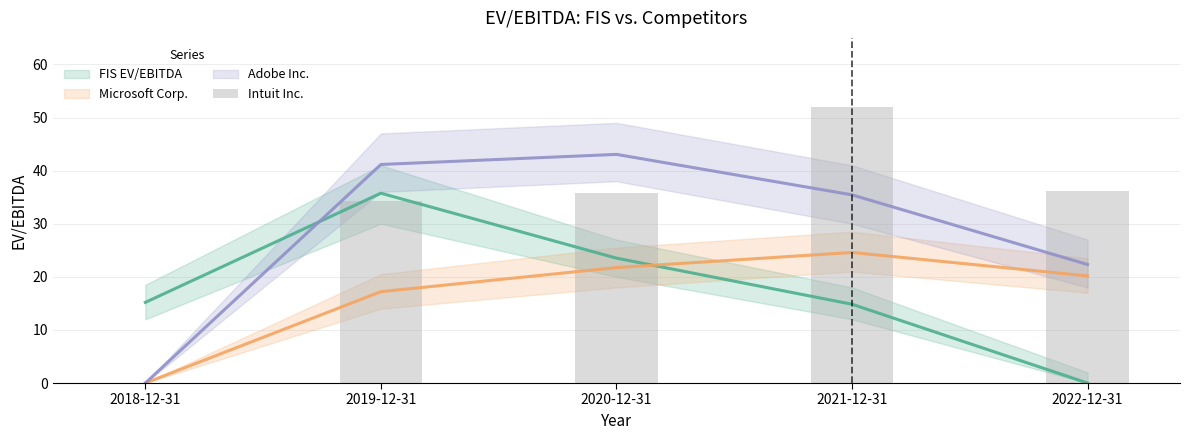

What position from the left is 2020-12-31?

3